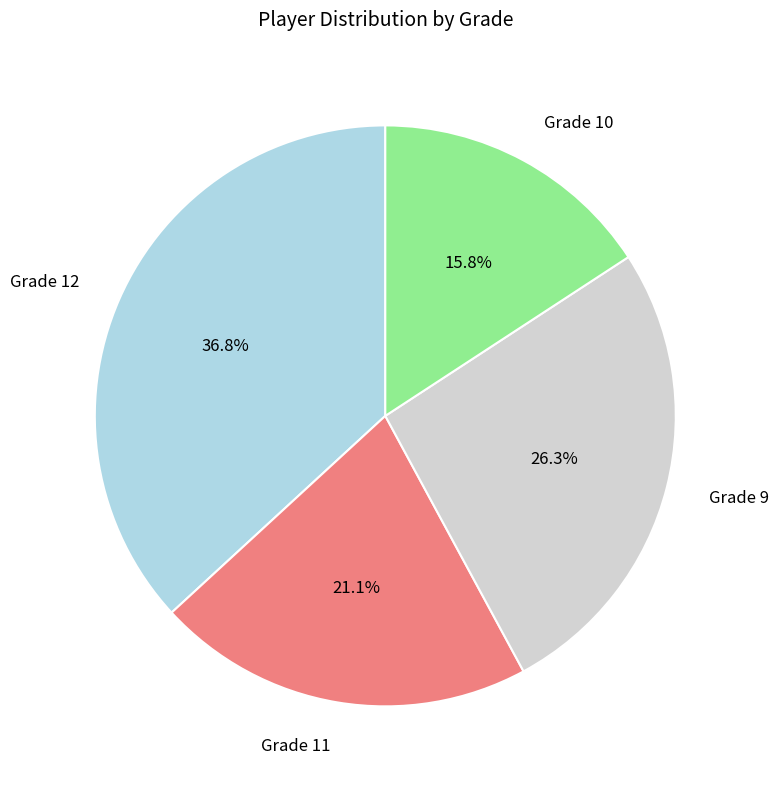

Do Grade 11 and Grade 10 together represent more than half of the pie?

No